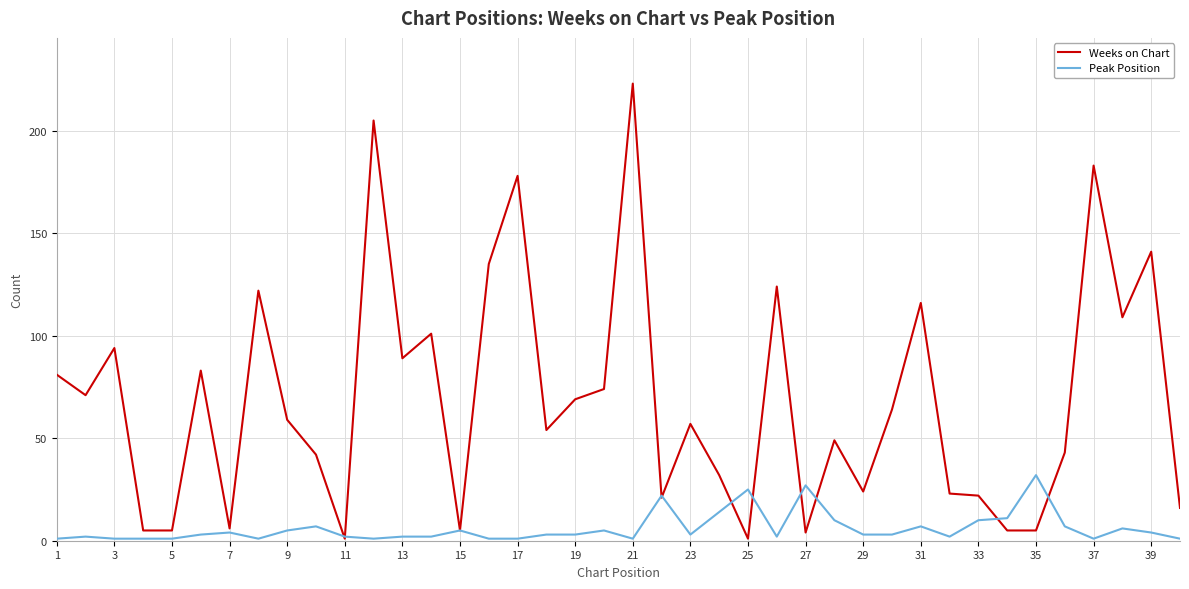

Which series has the largest range (max minus min)?

Weeks on Chart